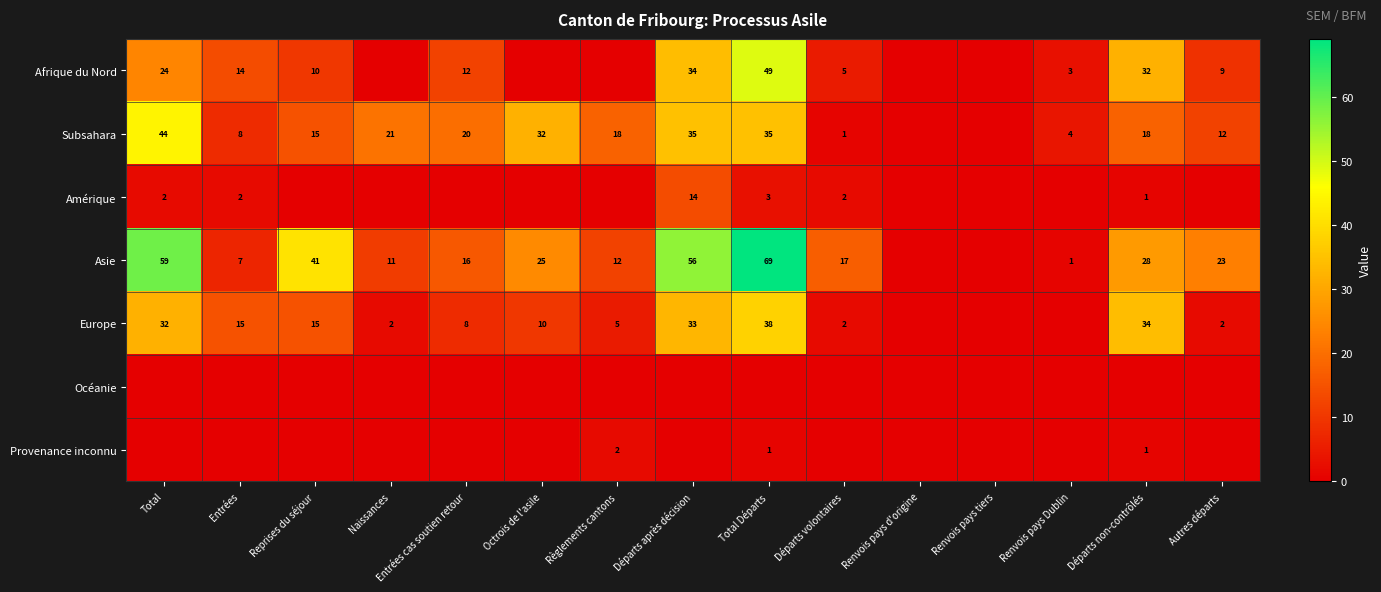

Is it true that Amérique equals 5 at Total Départs?

False